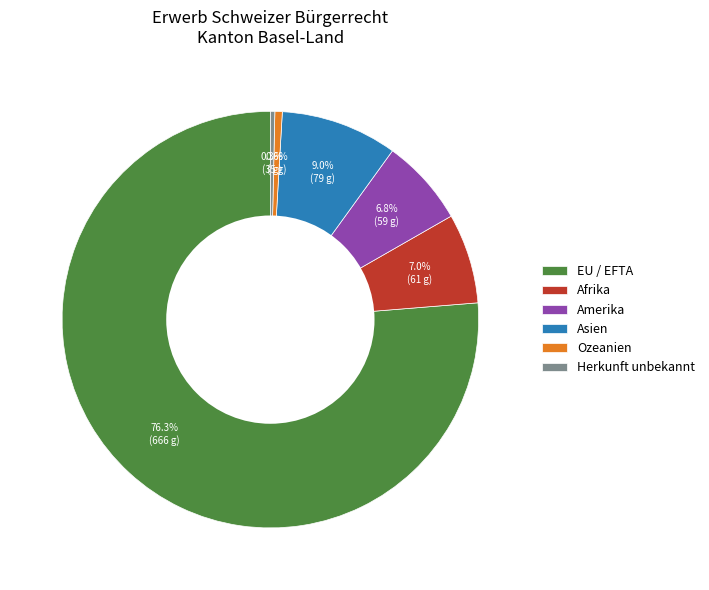

What percentage is the Amerika slice, to the nearest percent?

7%